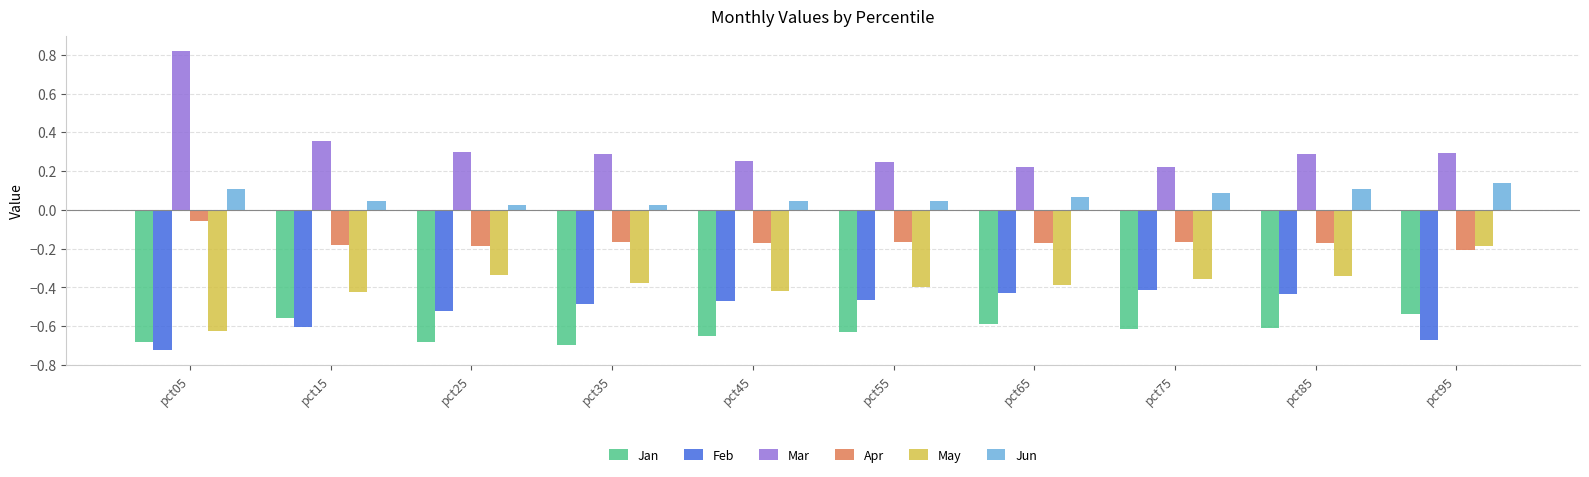

Is it true that May equals -0.2 at pct25?

False